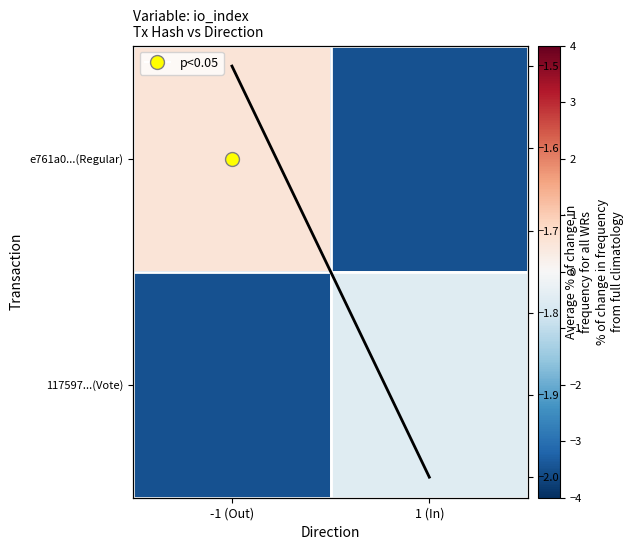

What is the spread (max minus min) of values at -1 (Out)?

4.0